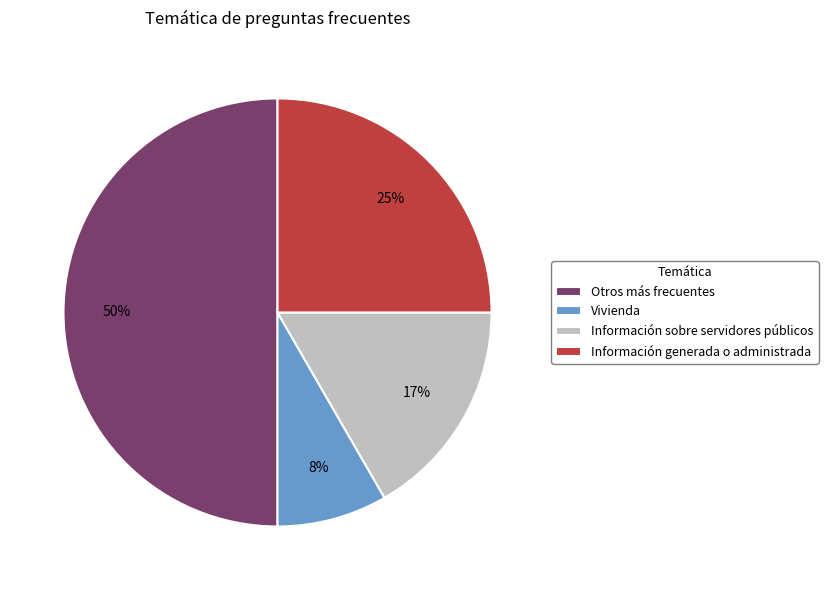

Rank the categories by value from lowest to highest.

Vivienda, Información sobre servidores públicos, Información generada o administrada, Otros más frecuentes